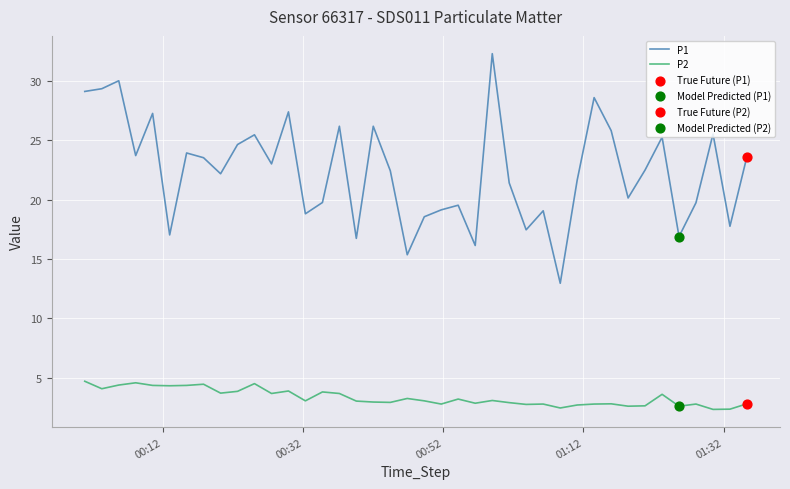

Which series has the largest total across all categories?

P1